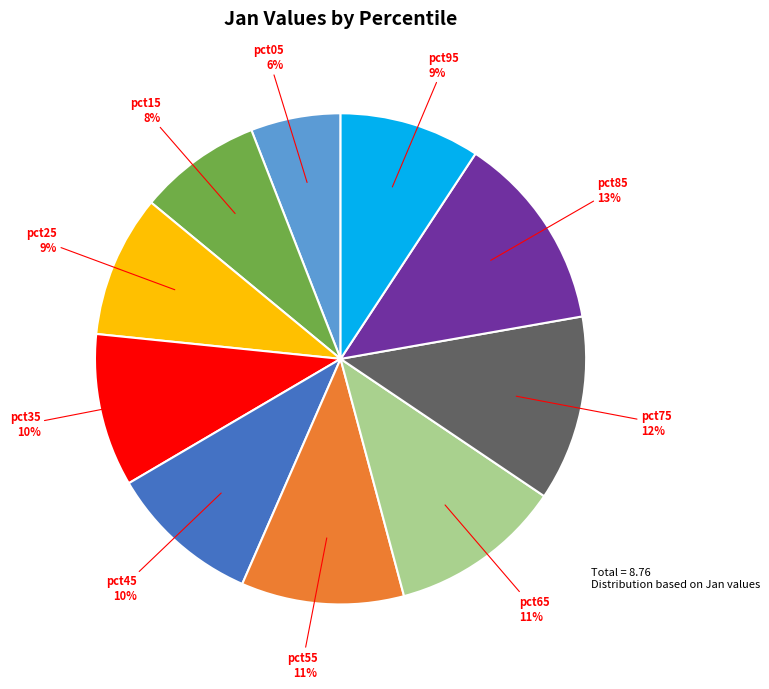

To the nearest percent, what is the average slice percentage?

10%